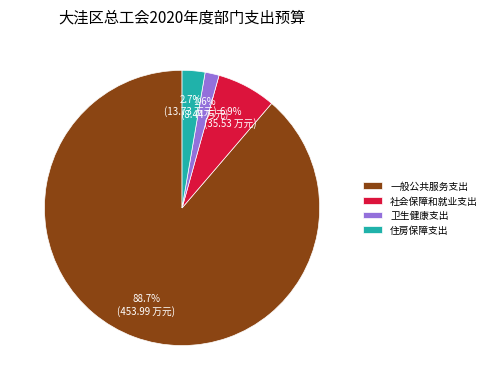

True or false: 社会保障和就业支出 accounts for 7% of the total.

True